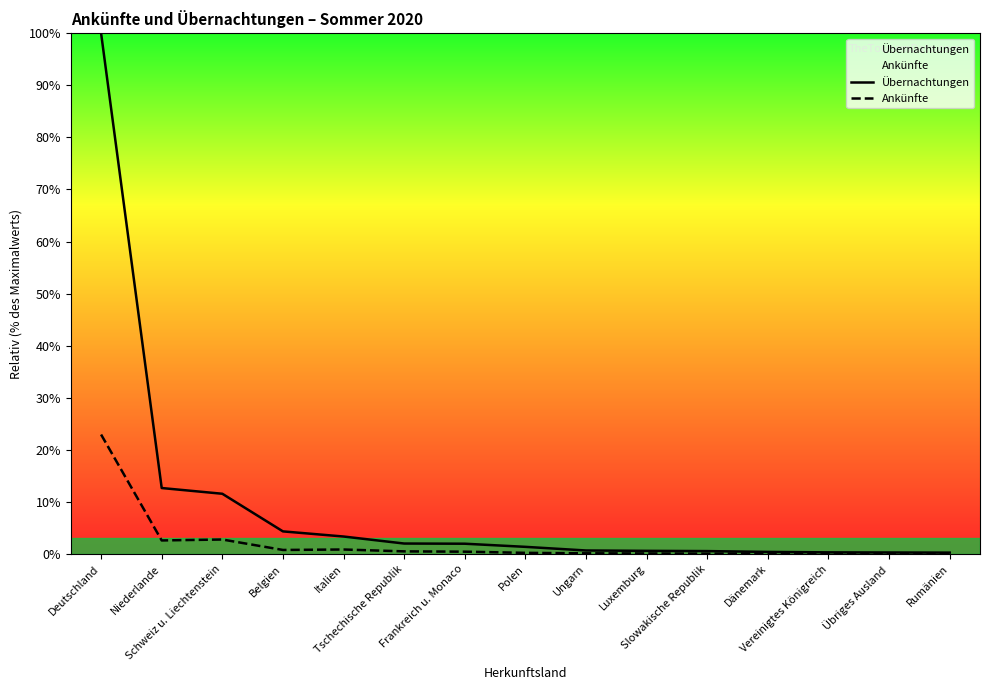

True or false: Ankünfte and Übernachtungen cross at least once.

False